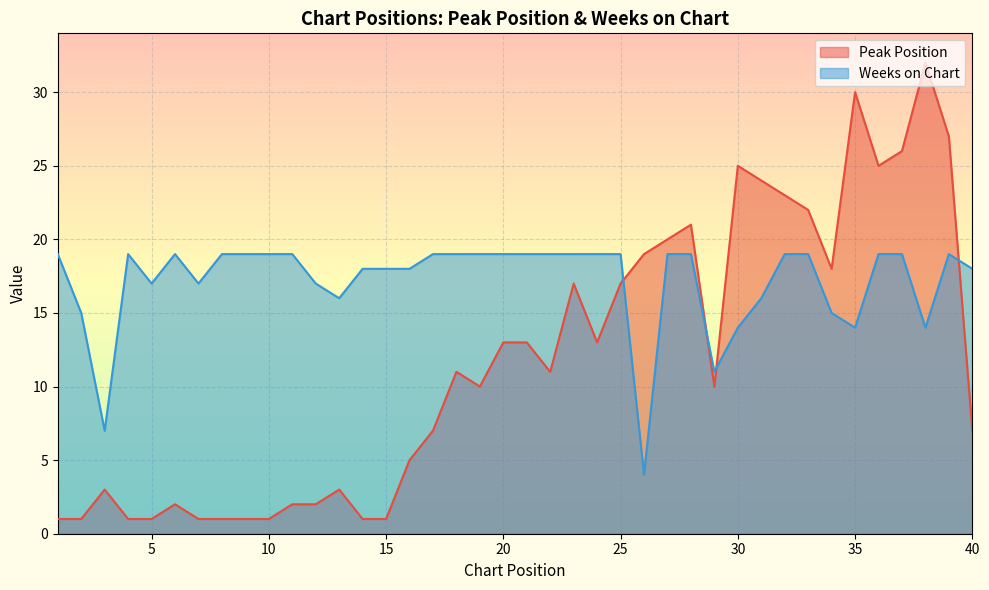

Reading left to right, list all the values displayed in this chart.

Peak Position: 1=1	2=1	3=3	4=1	5=1	6=2	7=1	8=1	9=1	10=1	11=2	12=2	13=3	14=1	15=1	16=5	17=7	18=11	19=10	20=13	21=13	22=11	23=17	24=13	25=17	26=19	27=20	28=21	29=10	30=25	31=24	32=23	33=22	34=18	35=30	36=25	37=26	38=32	39=27	40=7
Weeks on Chart: 1=19	2=15	3=7	4=19	5=17	6=19	7=17	8=19	9=19	10=19	11=19	12=17	13=16	14=18	15=18	16=18	17=19	18=19	19=19	20=19	21=19	22=19	23=19	24=19	25=19	26=4	27=19	28=19	29=11	30=14	31=16	32=19	33=19	34=15	35=14	36=19	37=19	38=14	39=19	40=18